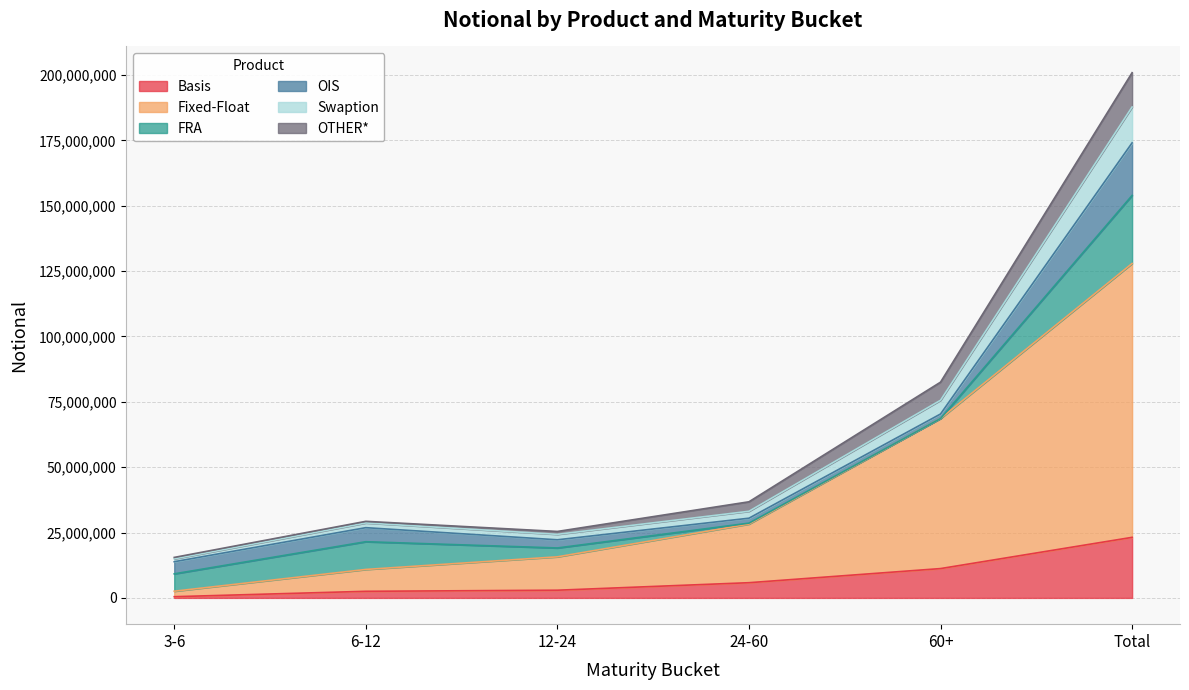

Where does the Fixed-Float series first go above 28239084?

60+